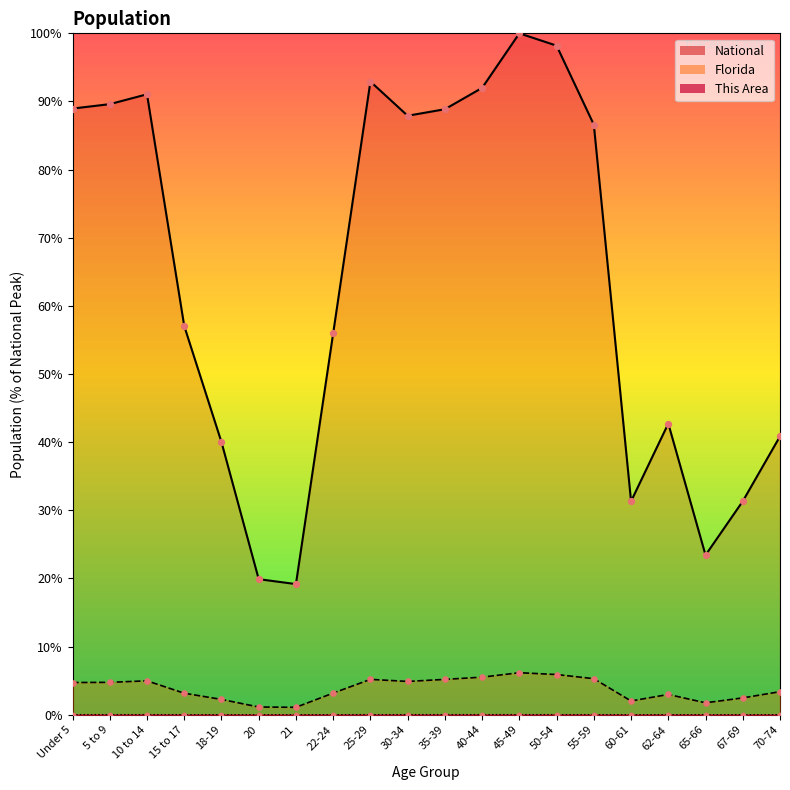

Which series contains the lowest Y value?

This Area